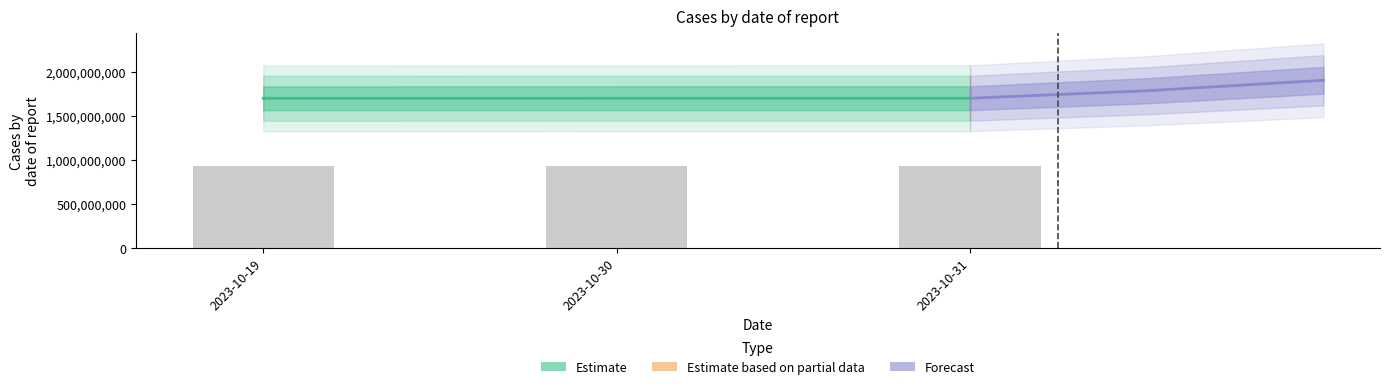

What is the highest value of the Forecast series?

1902611744.3